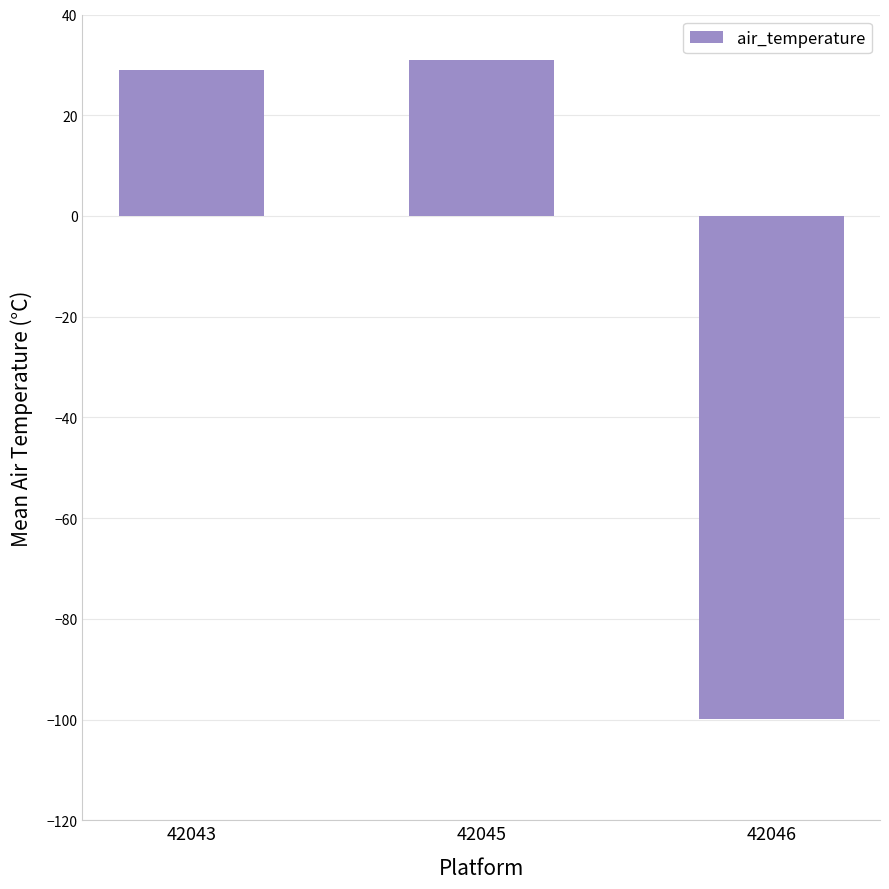

True or false: the data shows -99.9 at 42046.

True